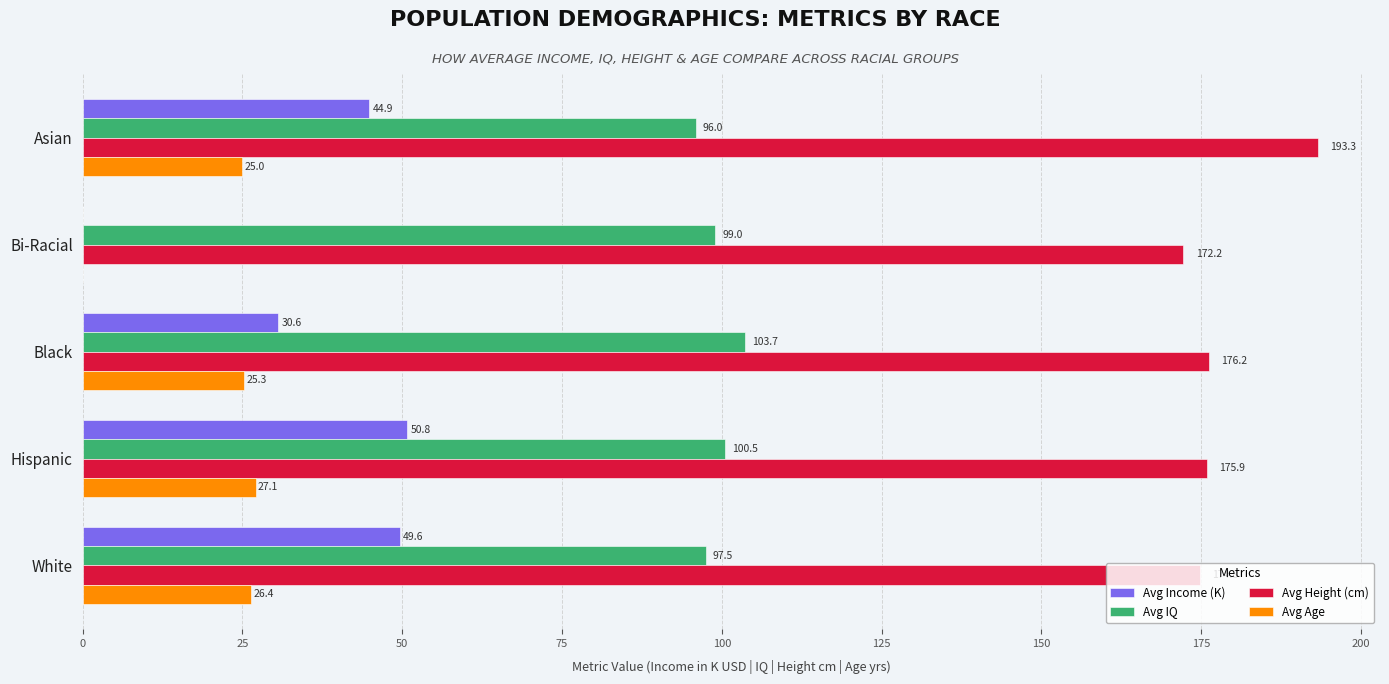

The Avg IQ series shows 60.3 at Bi-Racial. True or false?

False